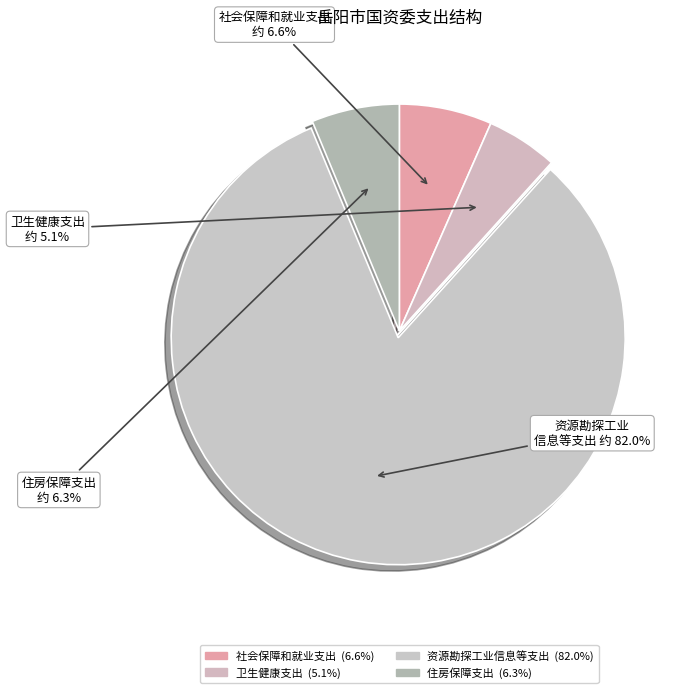

How many segments does this pie chart have?

4